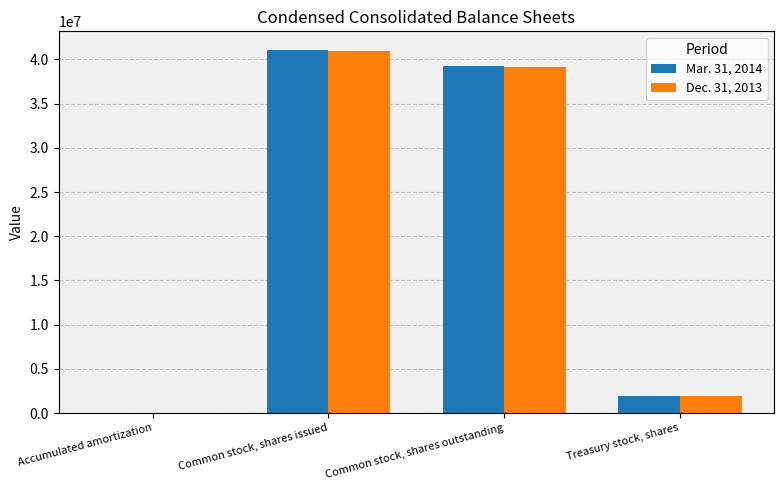

The Mar. 31, 2014 series shows 58294729 at Common stock, shares outstanding. True or false?

False